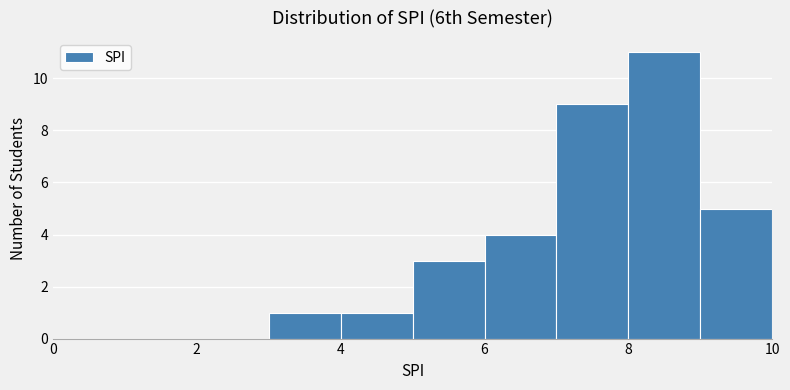

Reading left to right, list every bar in this chart as the range it spans on the x-axis followed by its height. The values are not printed on the chart, so give them approximately, as read against the axis.

0 to 1: 0
1 to 2: 0
2 to 3: 0
3 to 4: 1
4 to 5: 1
5 to 6: 3
6 to 7: 4
7 to 8: 9
8 to 9: 11
9 to 10: 5